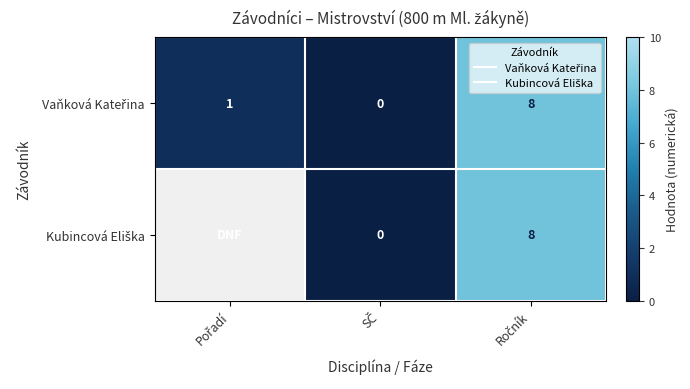

Is it true that Vaňková Kateřina equals 10.5 at Ročník?

False